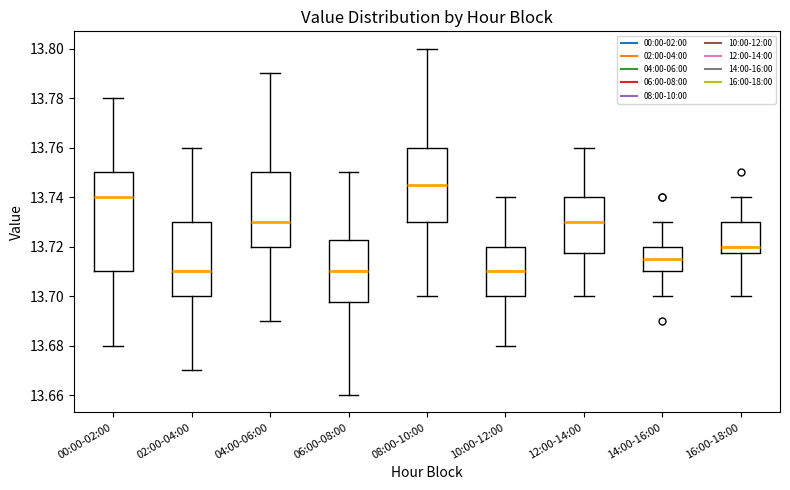

Comparing the boxes themselves (not the whiskers), which one is the tallest?

00:00-02:00